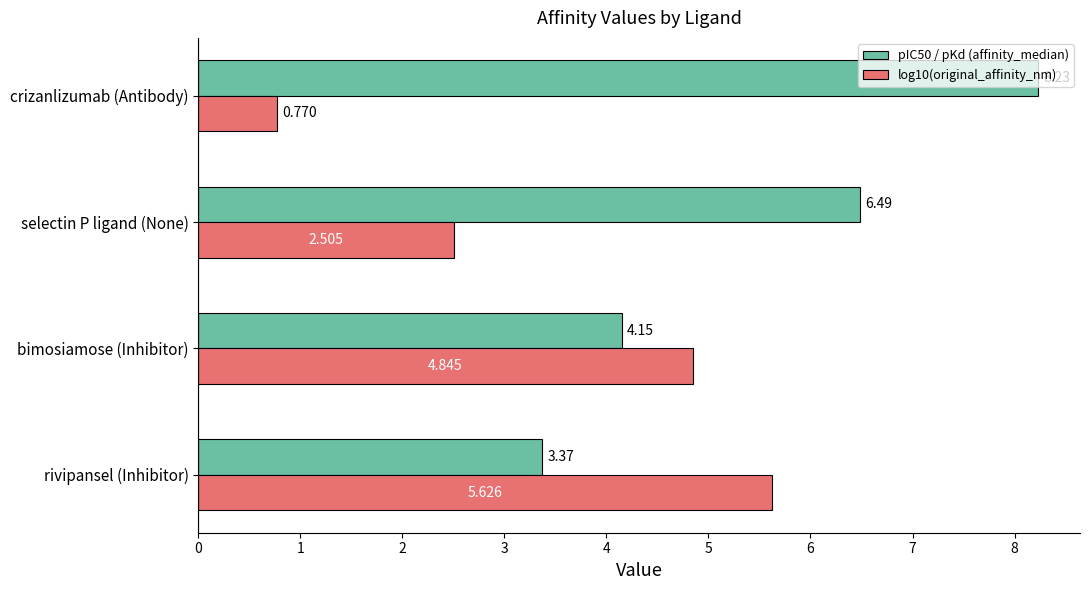

How many data points in log10(original_affinity_nm) are above 4?

2